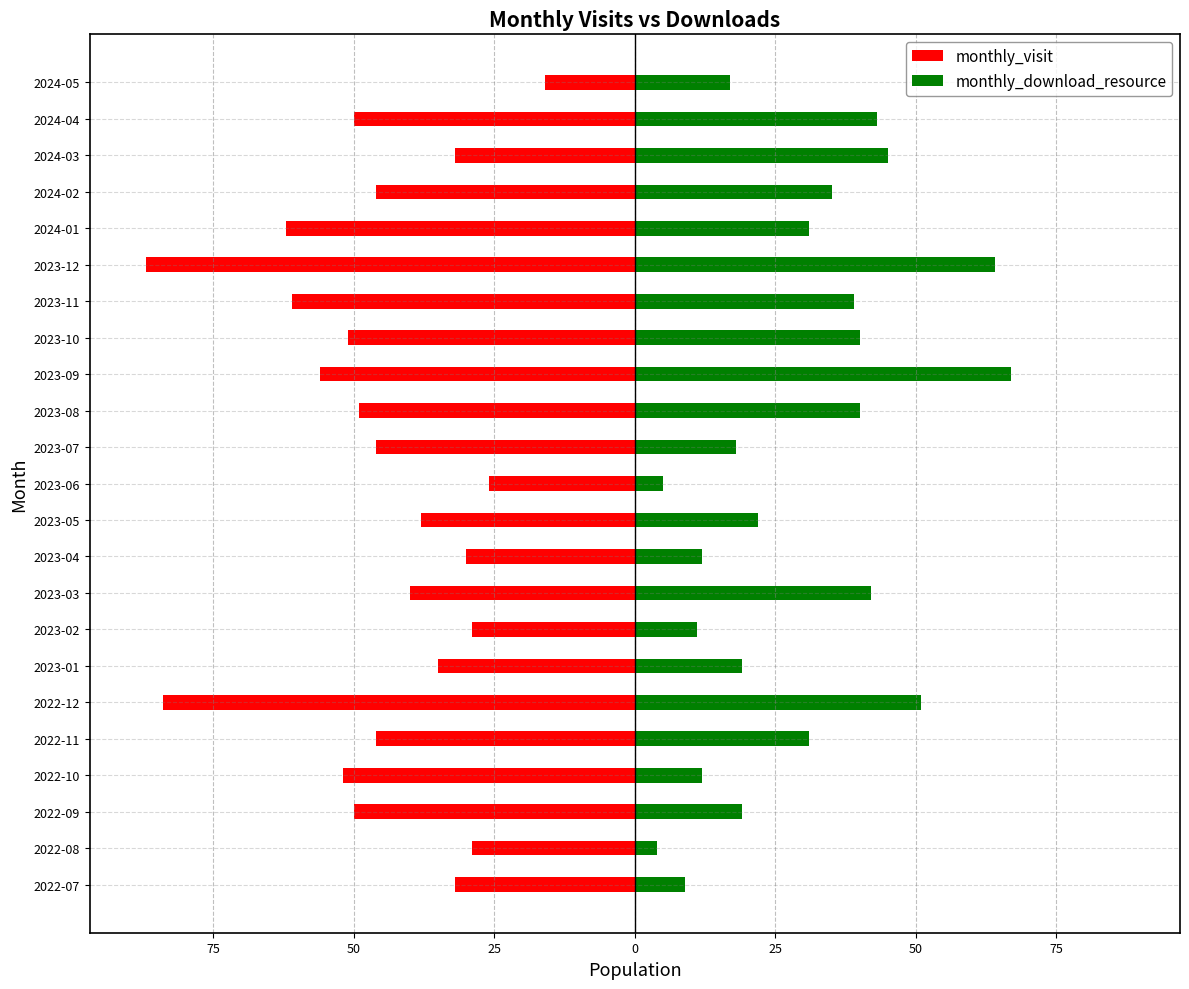

At 100, list the series in order from smallest to largest.

monthly_visit, monthly_download_resource